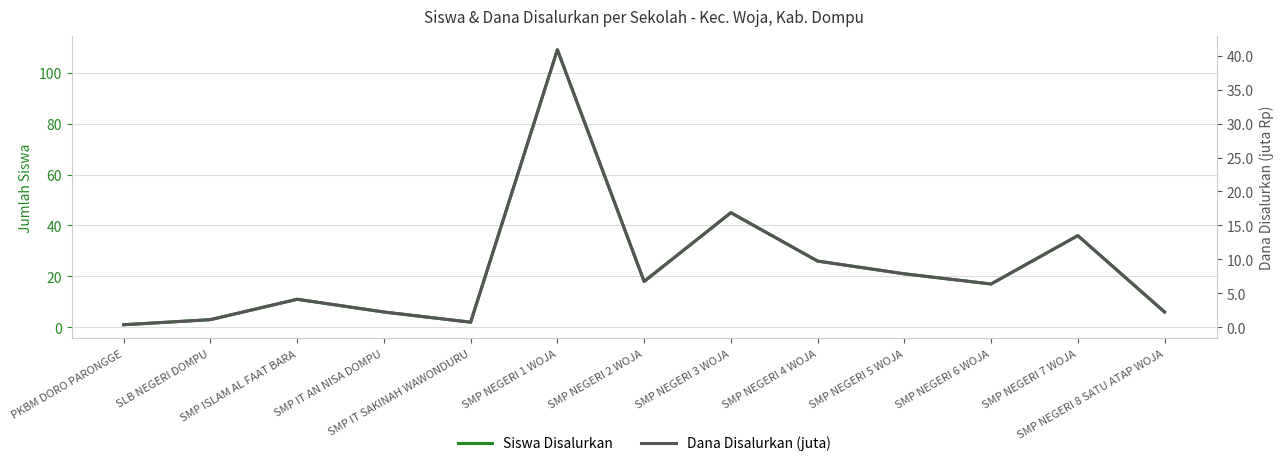

What is the average value of the Siswa Disalurkan series?

23.2